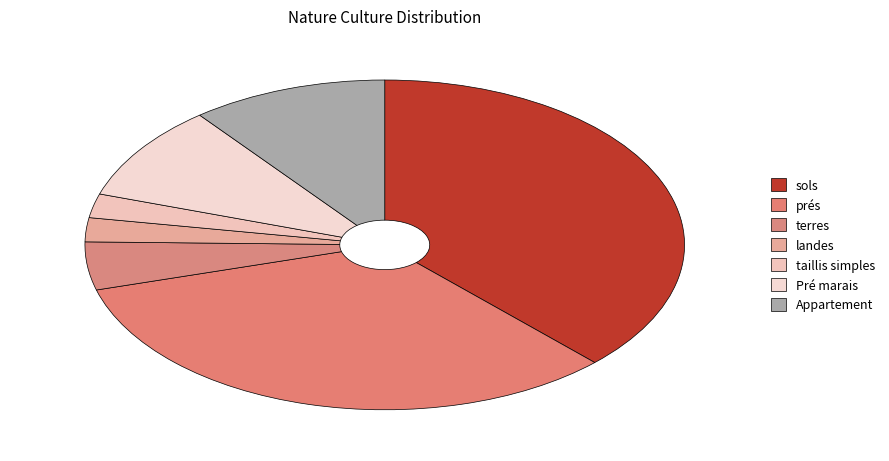

What is the largest slice in the pie chart?

sols